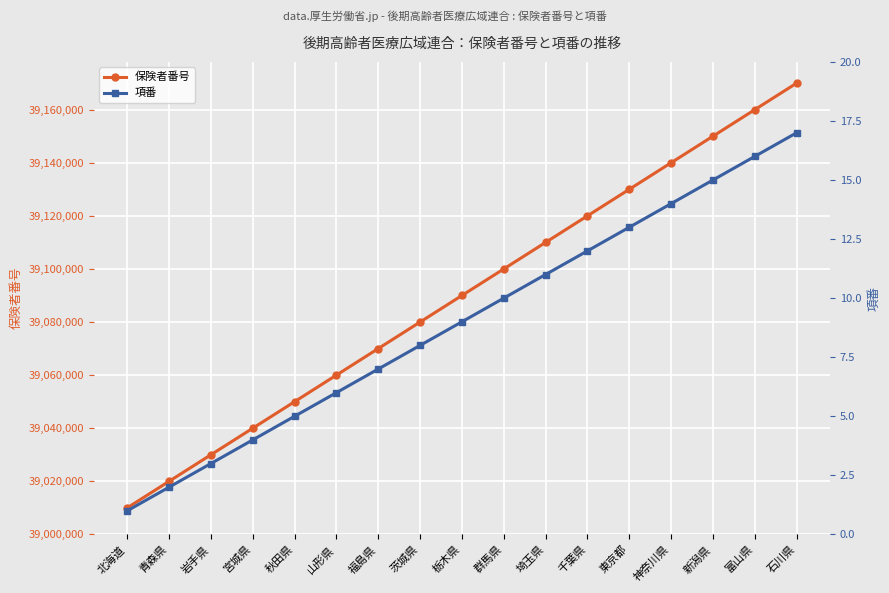

List the series in order of their peak value, lowest first.

項番, 保険者番号